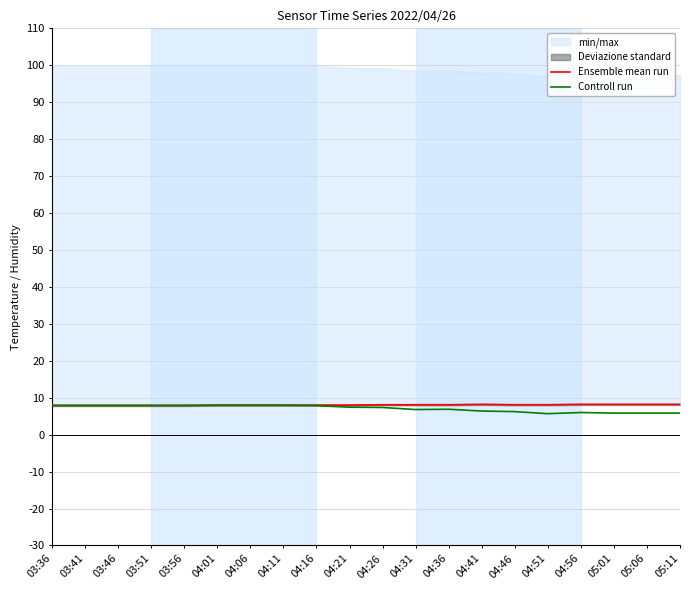

Reading right to left, list all the values displayed in this chart.

Ensemble mean run: 8.2	8.2	8.2	8.2	8.1	8.1	8.2	8.1	8.1	8.1	8.0	8.0	8.0	8.0	8.0	7.9	7.9	7.9	7.9	7.9
Controll run: 5.8	5.8	5.8	6.0	5.7	6.2	6.4	6.9	6.8	7.4	7.4	7.8	7.9	7.9	7.9	7.9	7.9	7.9	7.9	7.9